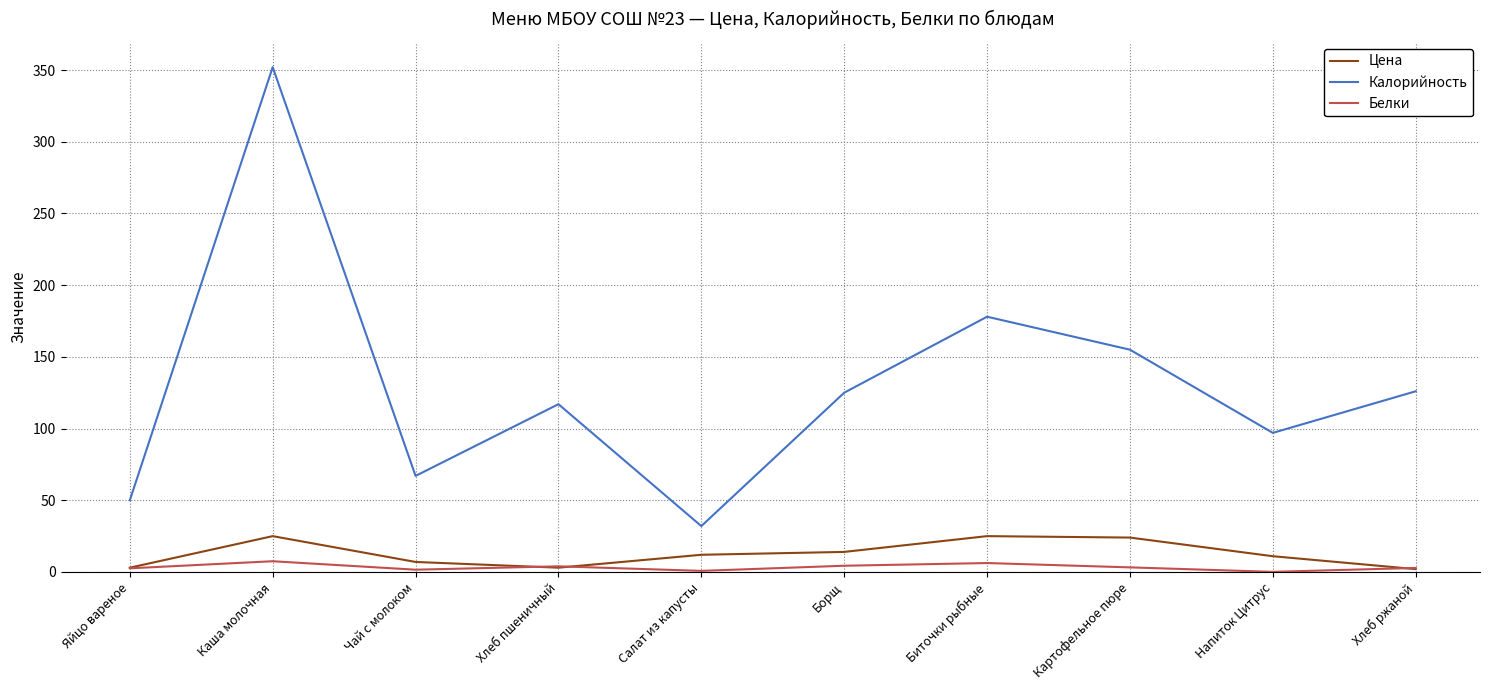

True or false: Калорийность and Цена cross at least once.

False